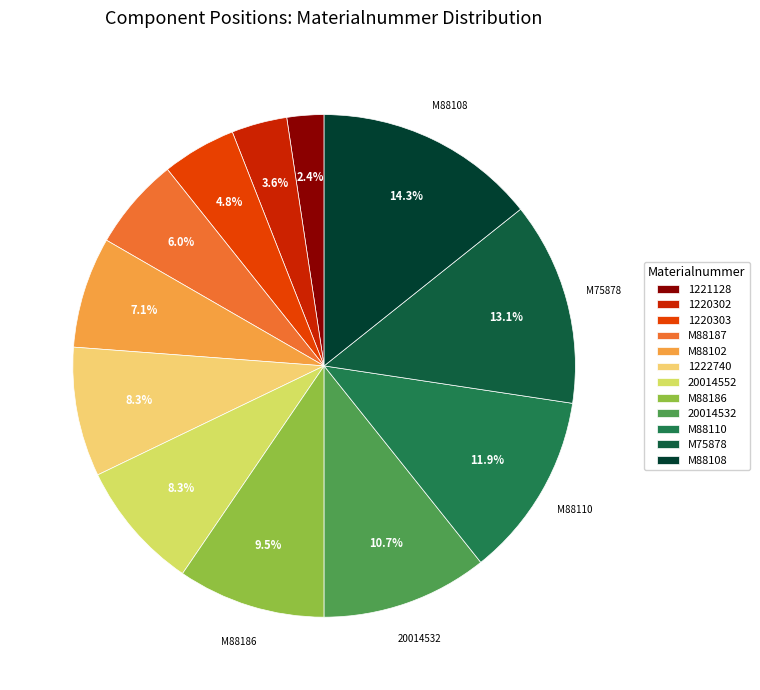

What is the change in value from 1220302 to 20014532?

+6